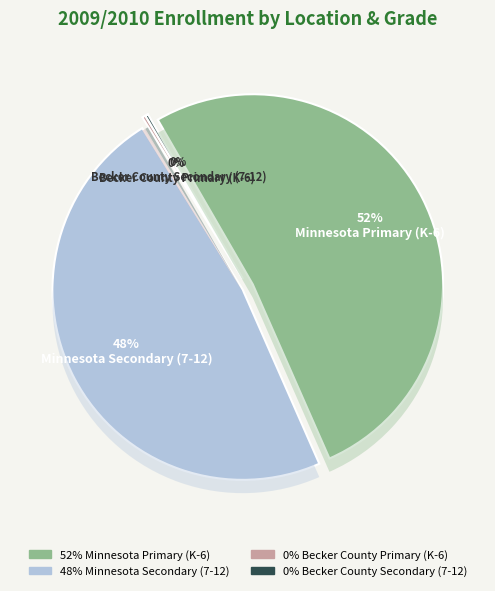

Which category has the smallest portion of the pie?

Becker County Secondary (7-12) 2009/2010